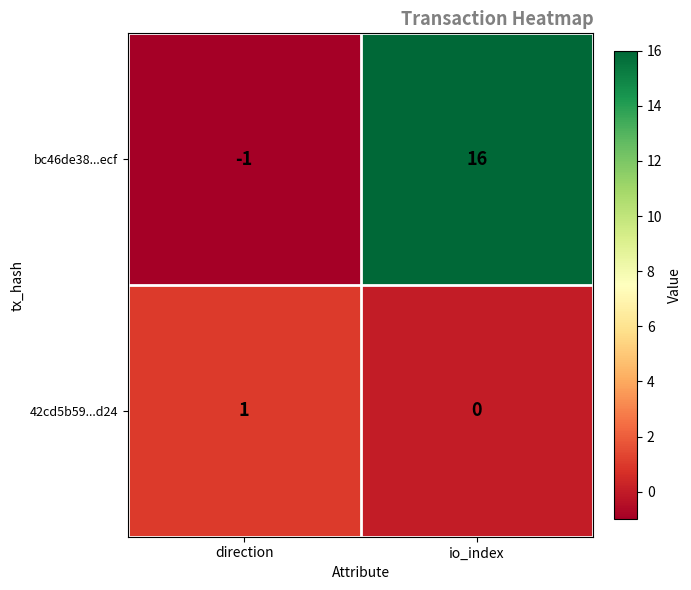

At which category is the sum across all series the highest?

io_index